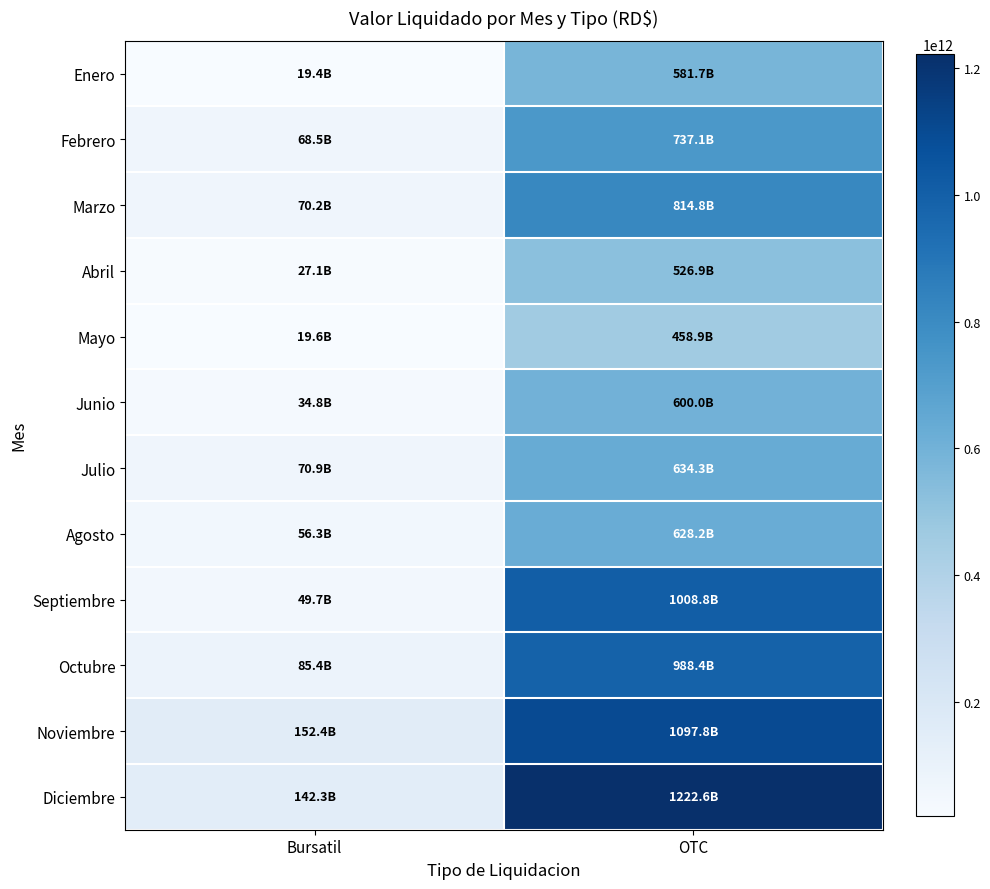

What is the spread (max minus min) of values at OTC?

763660386263.0